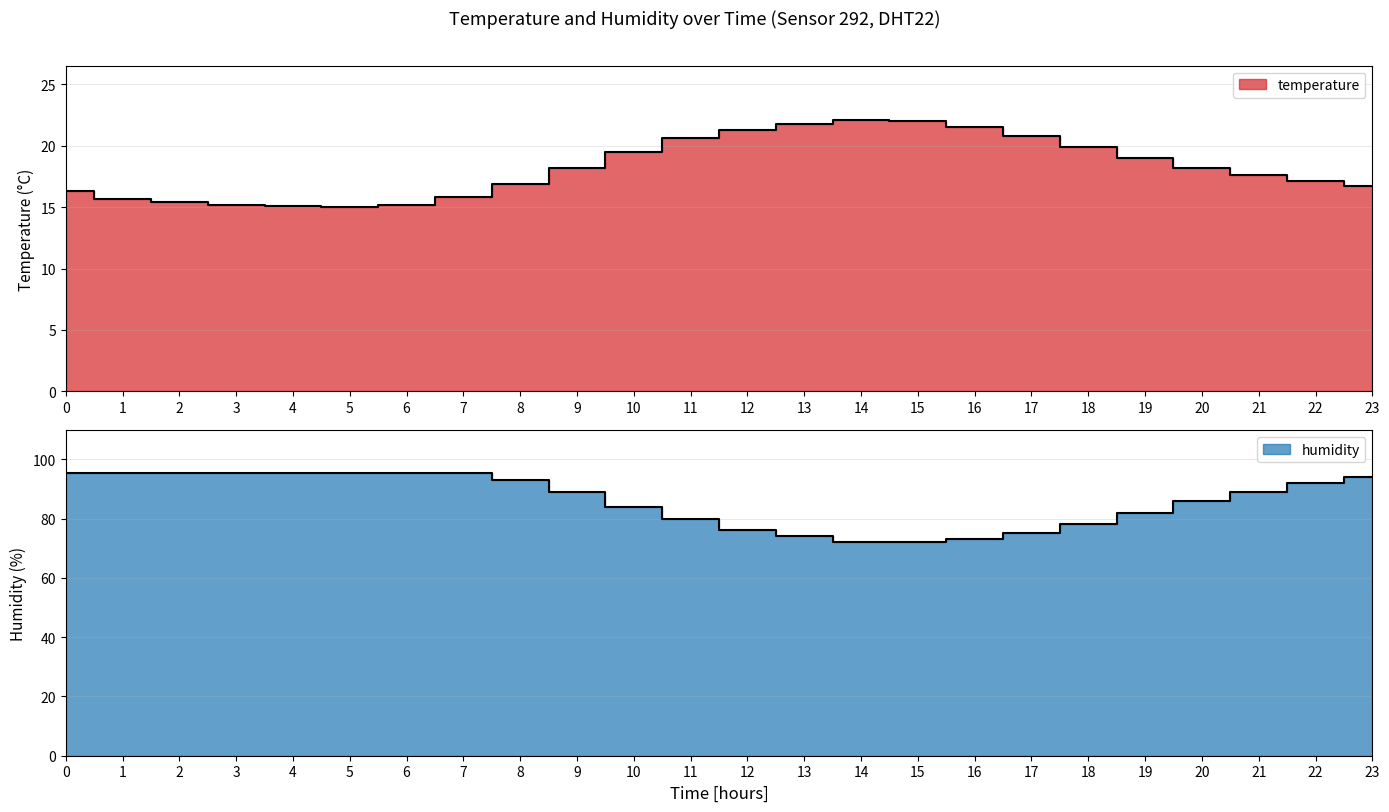

What are all the series names shown in the legend?

temperature, humidity